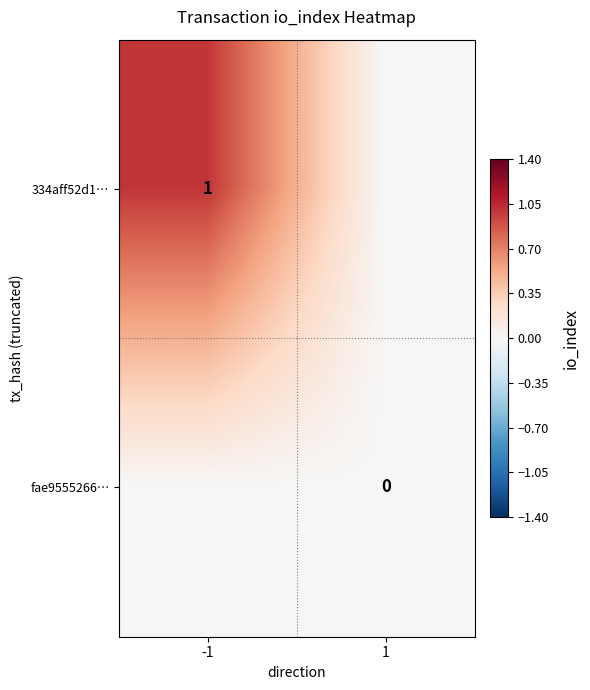

How many values in 334aff52d1… are above zero?

1